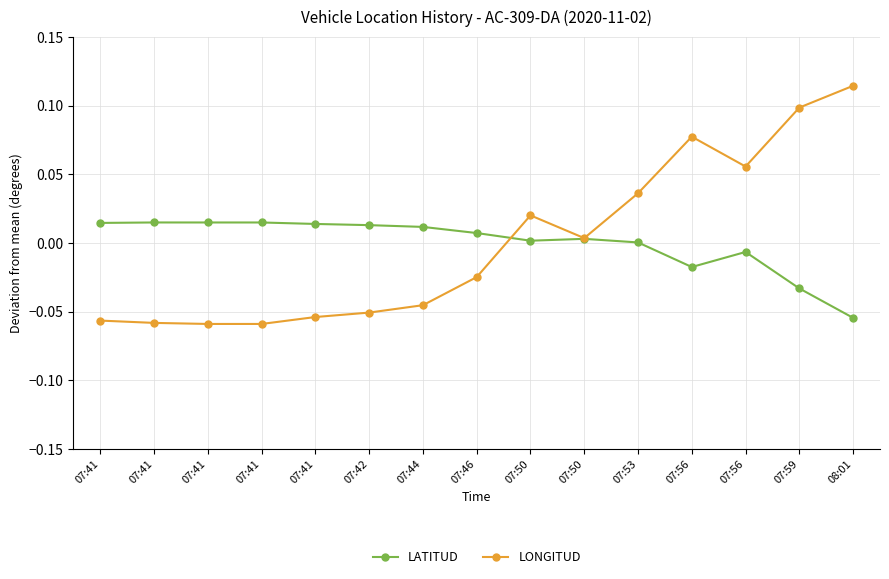

Between which two adjacent categories do LATITUD and LONGITUD first intersect?

07:46 and 07:50